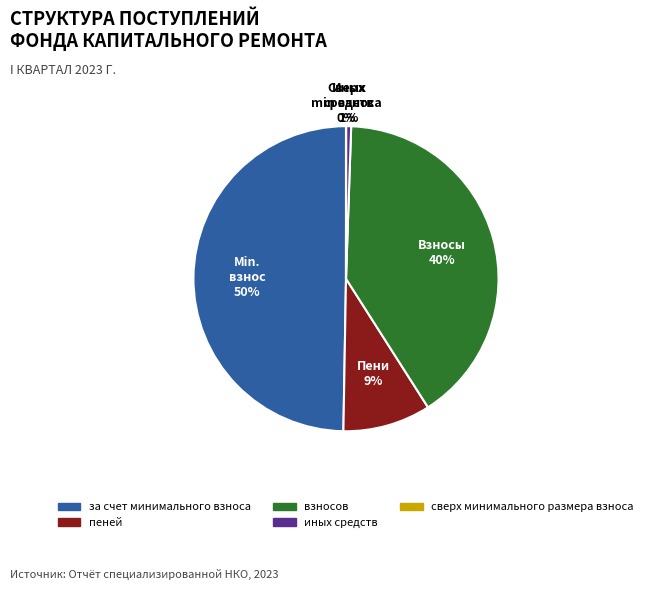

To the nearest percent, what percentage of the pie is взносов?

40%